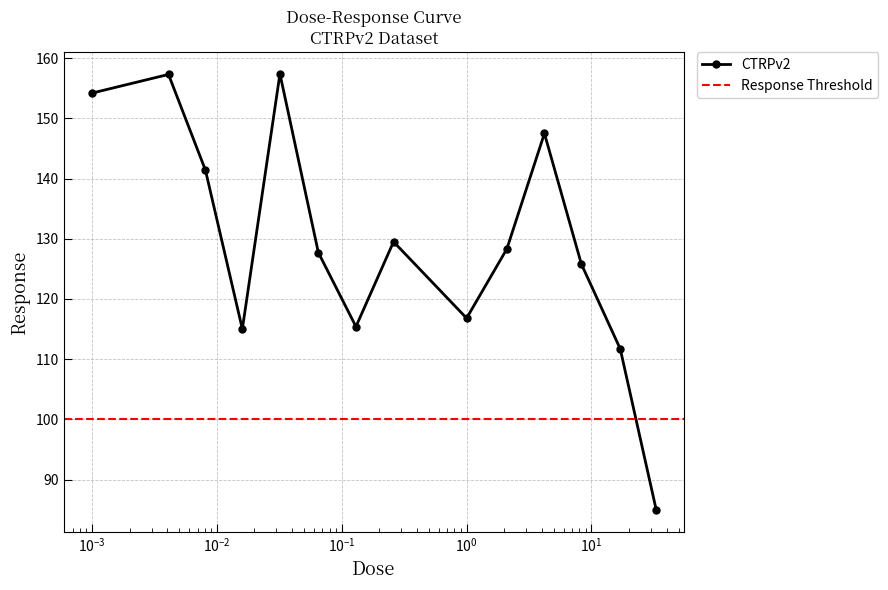

What is the maximum value for CTRPv2?

157.4